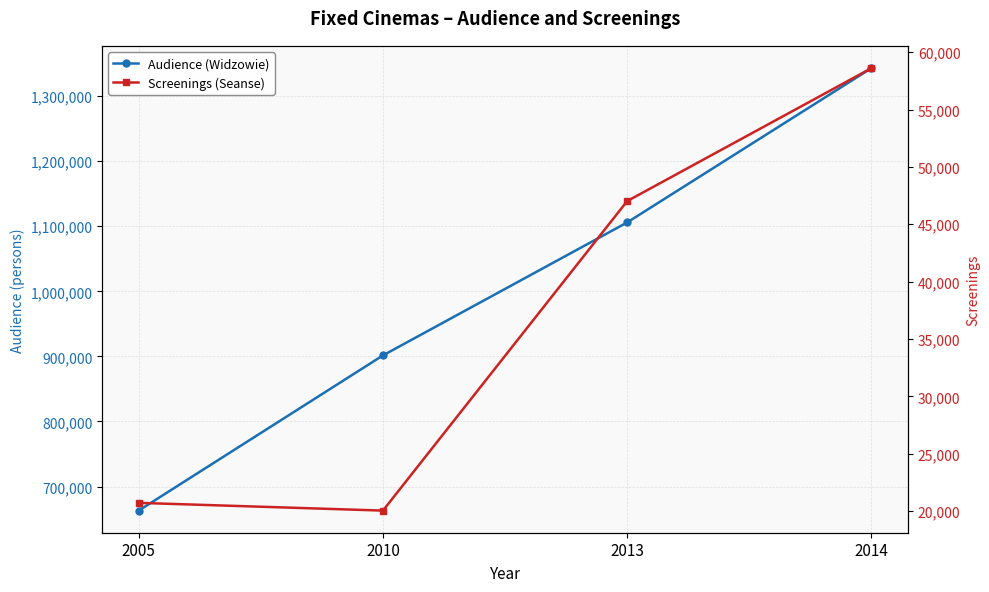

What is the difference between the maximum and minimum values in the Audience (Widzowie) series?

679928